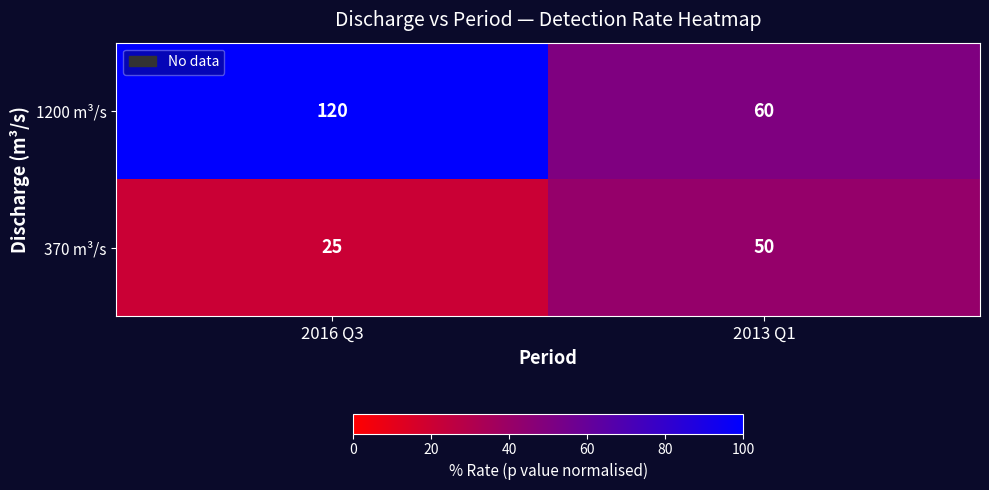

What value does the 370 m³/s series have at 2016 Q3?

25